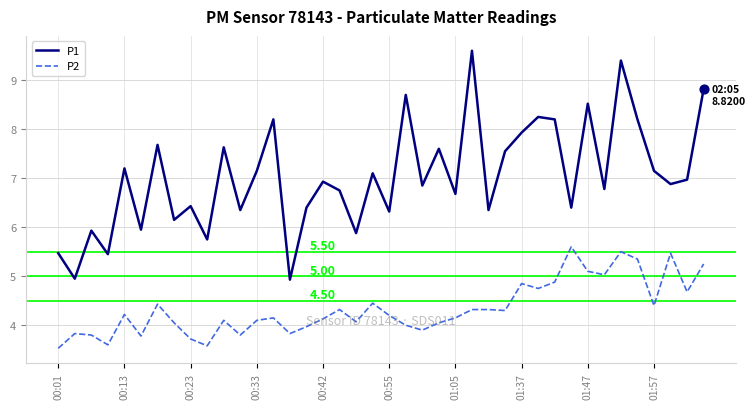

Which series has the largest total across all categories?

P1